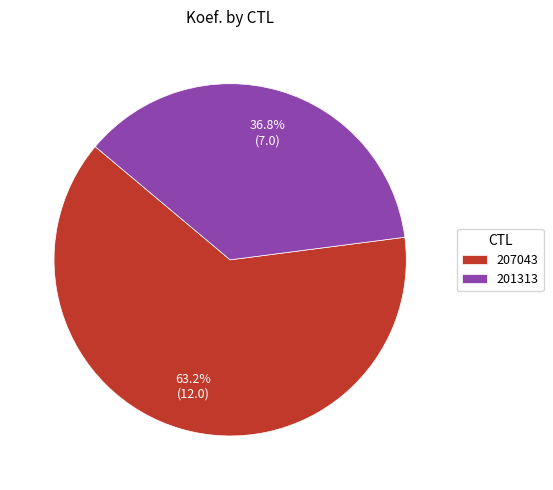

Which category has the biggest portion of the pie?

207043